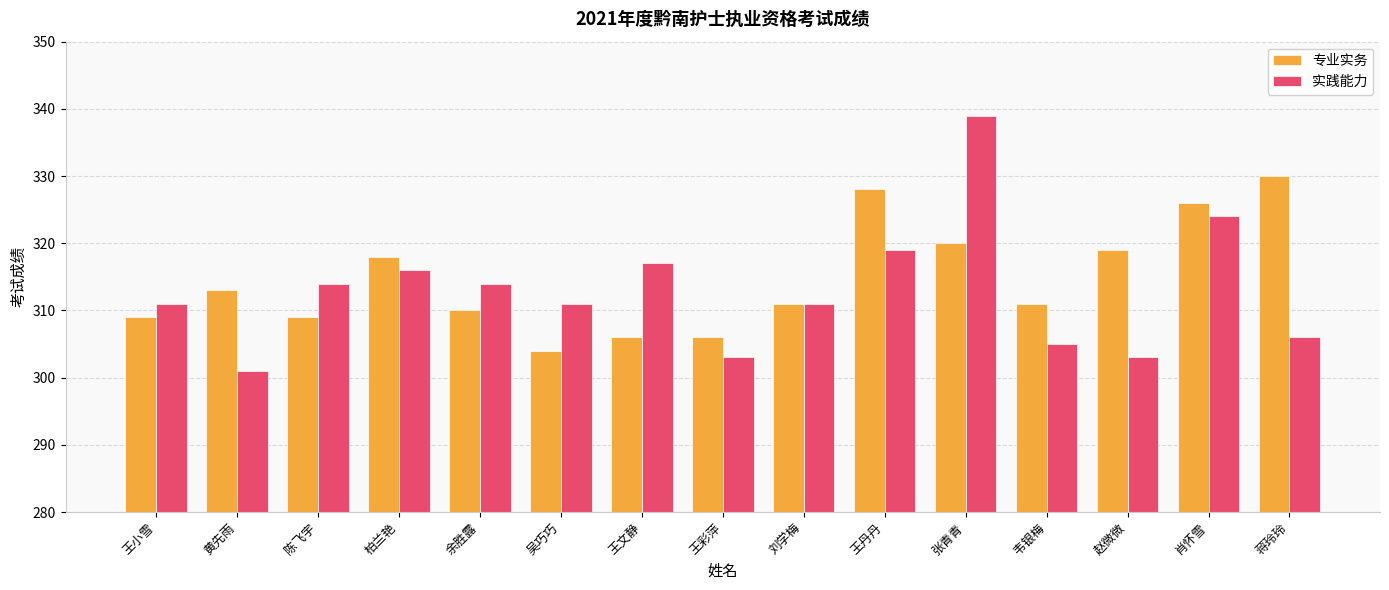

Which series has the largest range (max minus min)?

实践能力